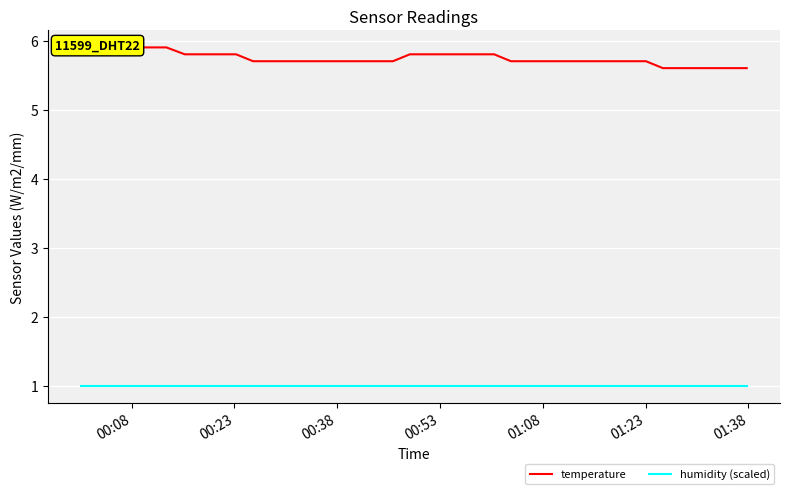

Which series has the largest total across all categories?

temperature